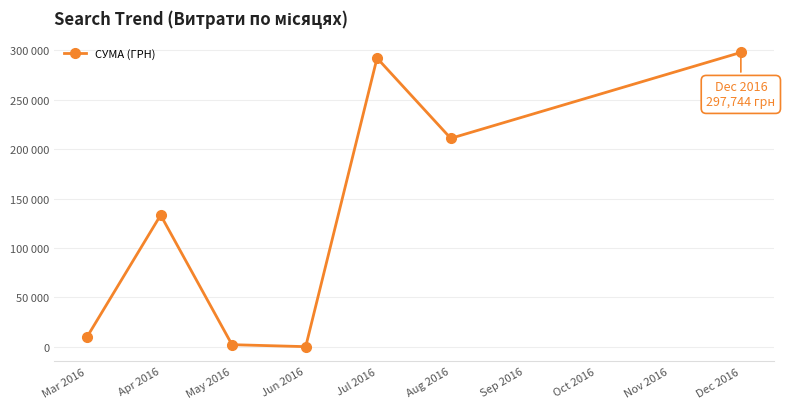

Which has a higher value, May 2016 or Aug 2016?

Aug 2016